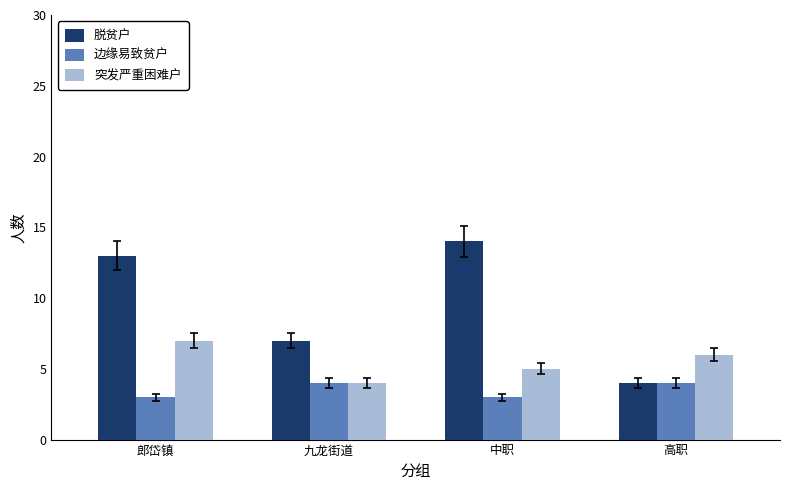

What is the sum of all 脱贫户 values?

38